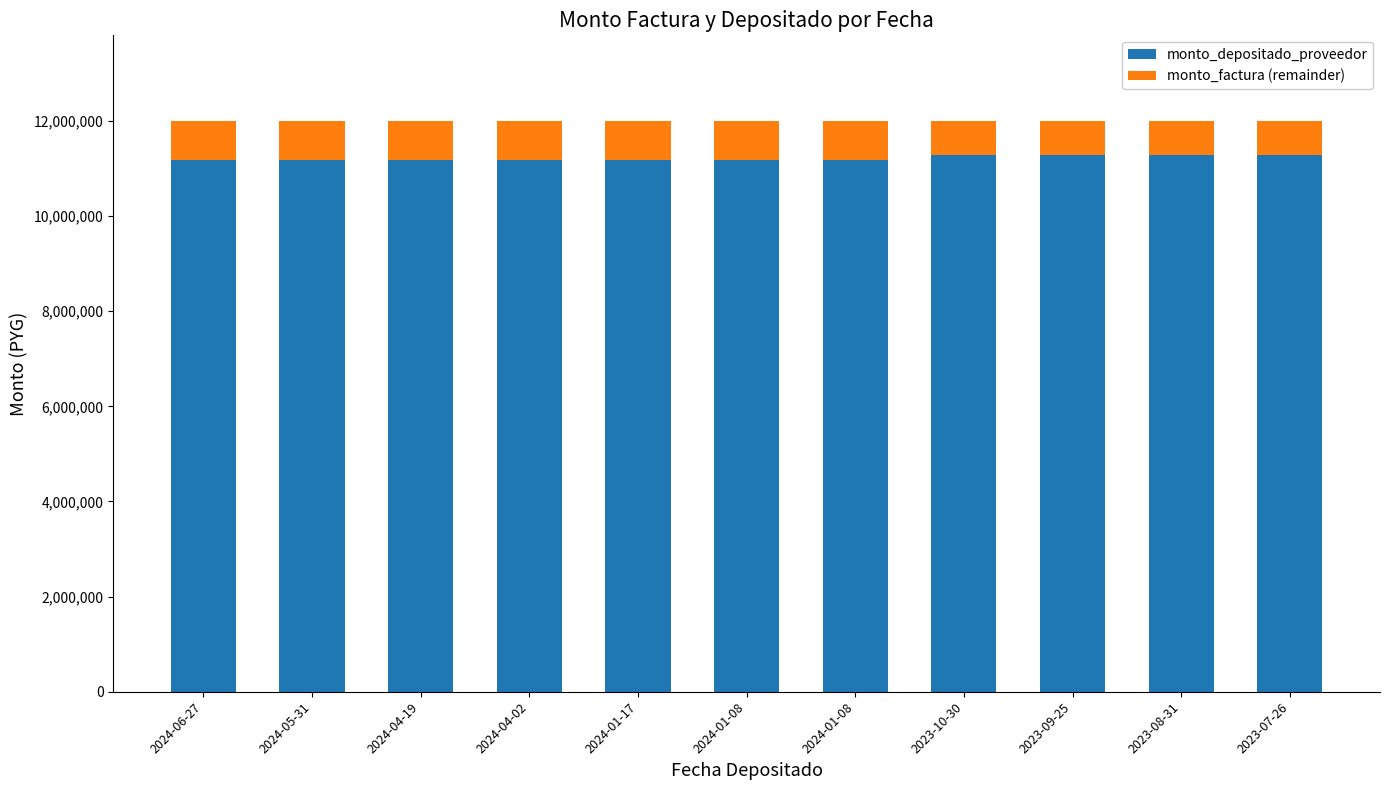

How many data points in monto_depositado_proveedor are above 11184000?

4